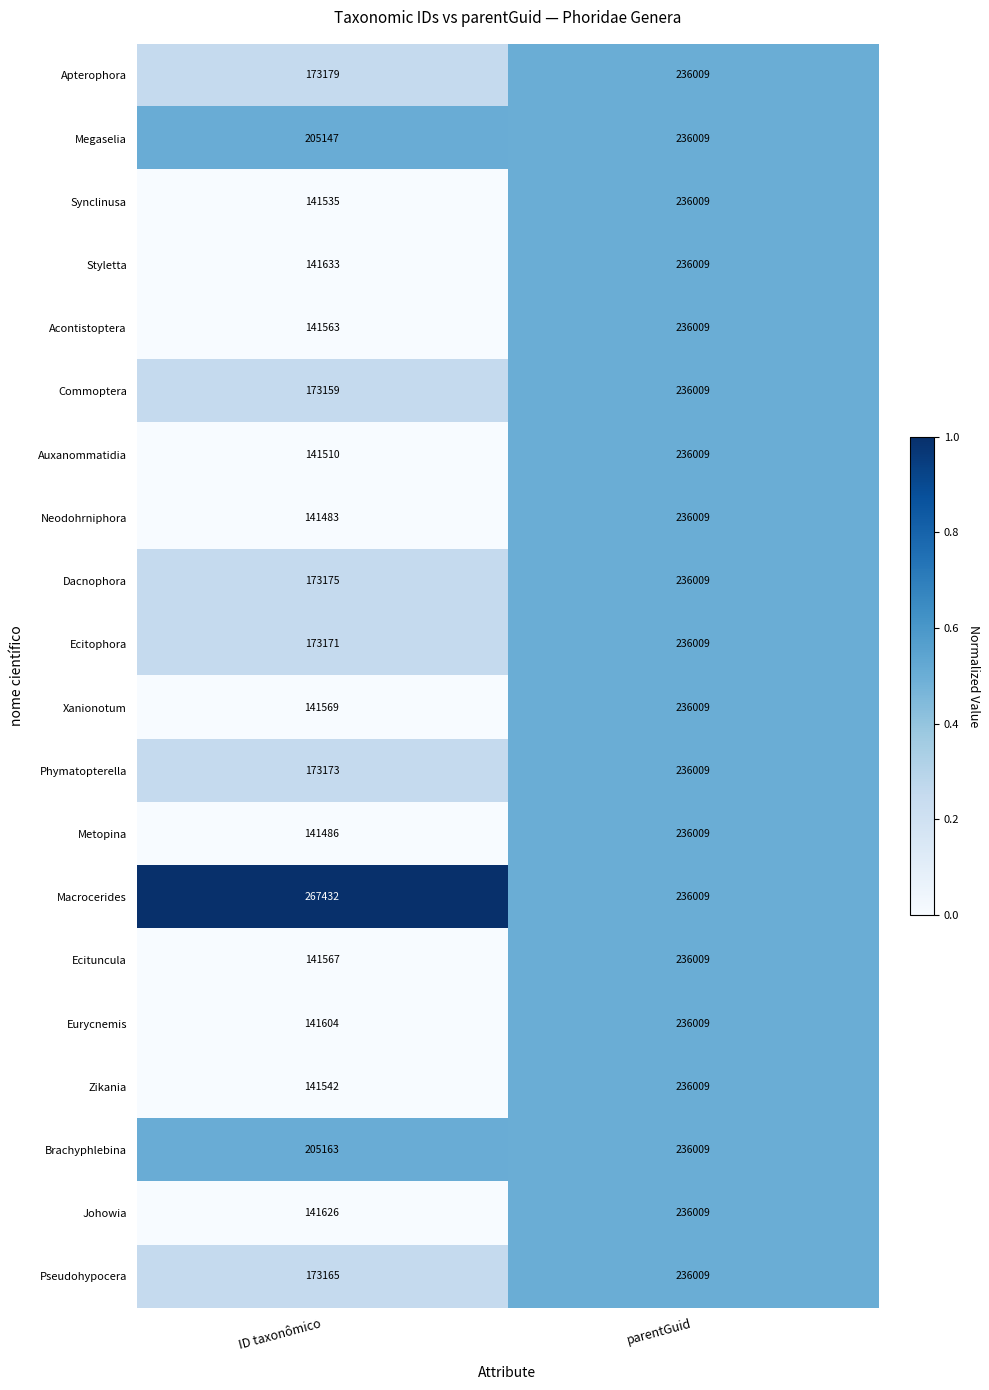

List the labels in order of Johowia value, largest first.

parentGuid, ID taxonômico